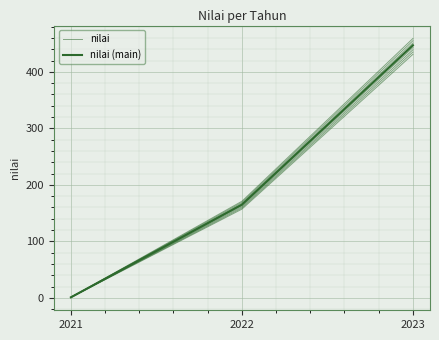

Reading left to right, extract all data points from this chart.

nilai: 1	165	447
nilai (main): 1	165	447